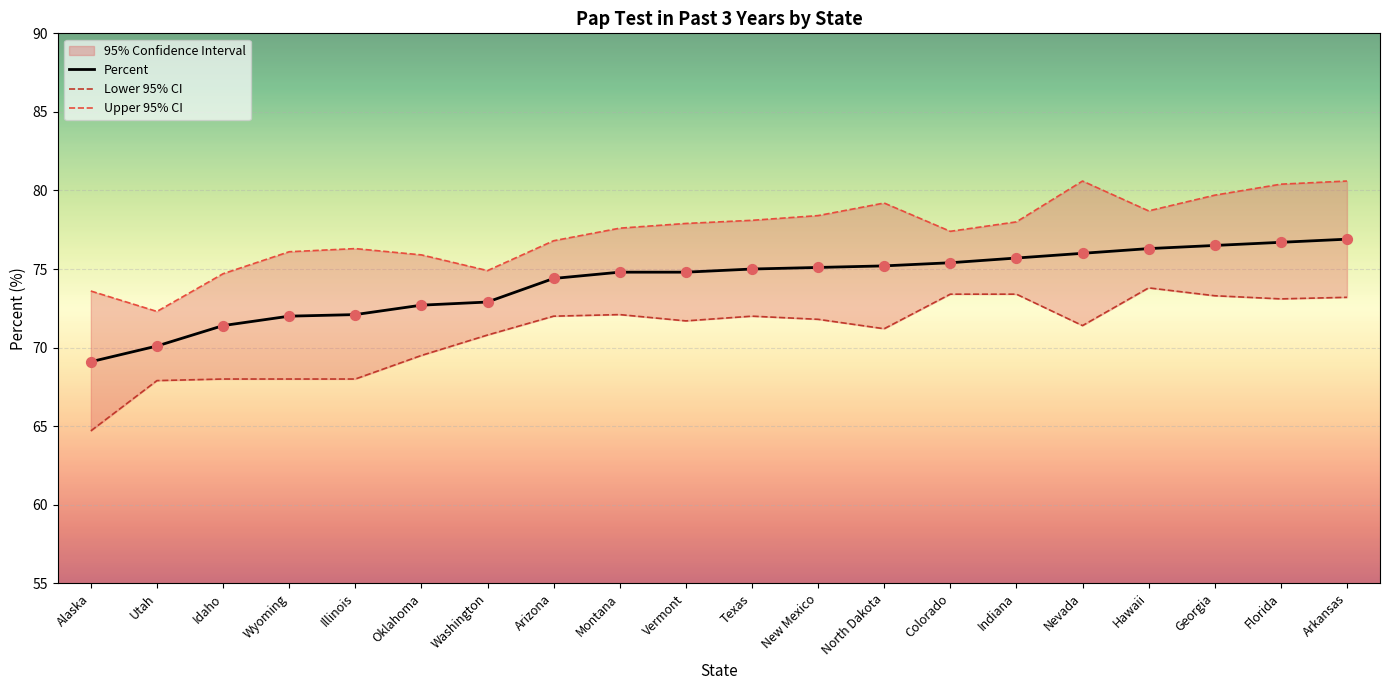

What is the total value across all series at Montana?

224.5